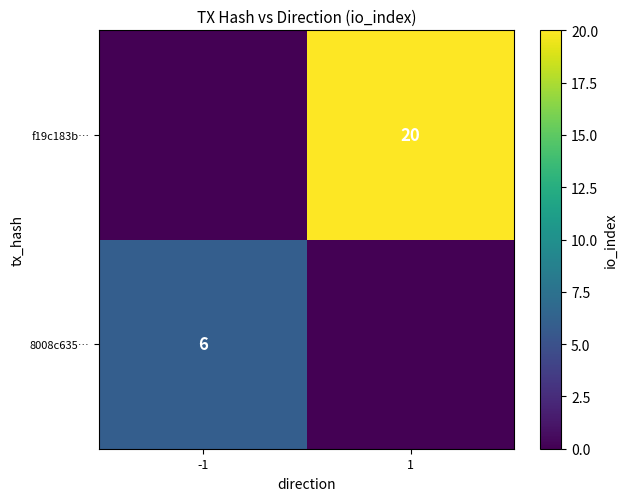

Is the value of f19c183b… at 1 greater than the value of 8008c635… at -1?

Yes